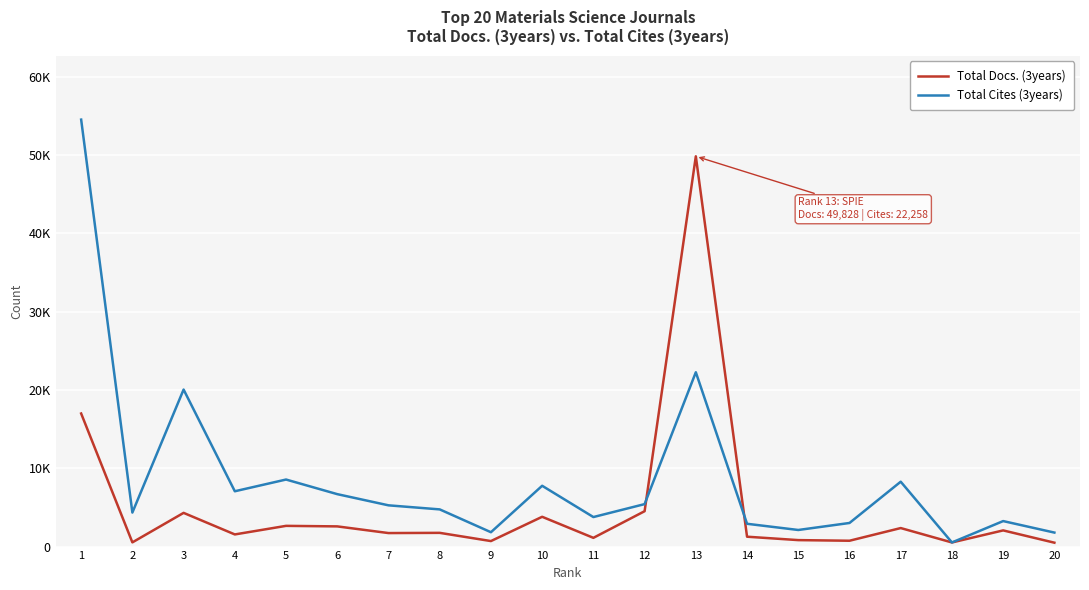

Is this an area chart (filled region under the line)?

No